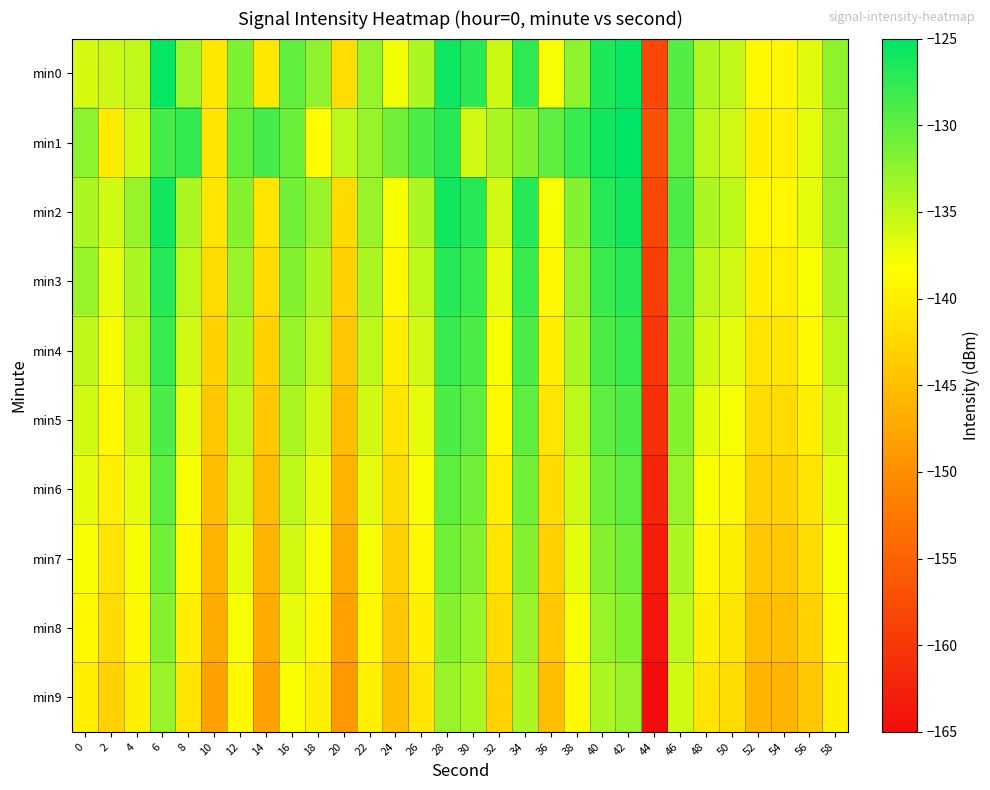

What is the total value across all series at 14?

-1425.3